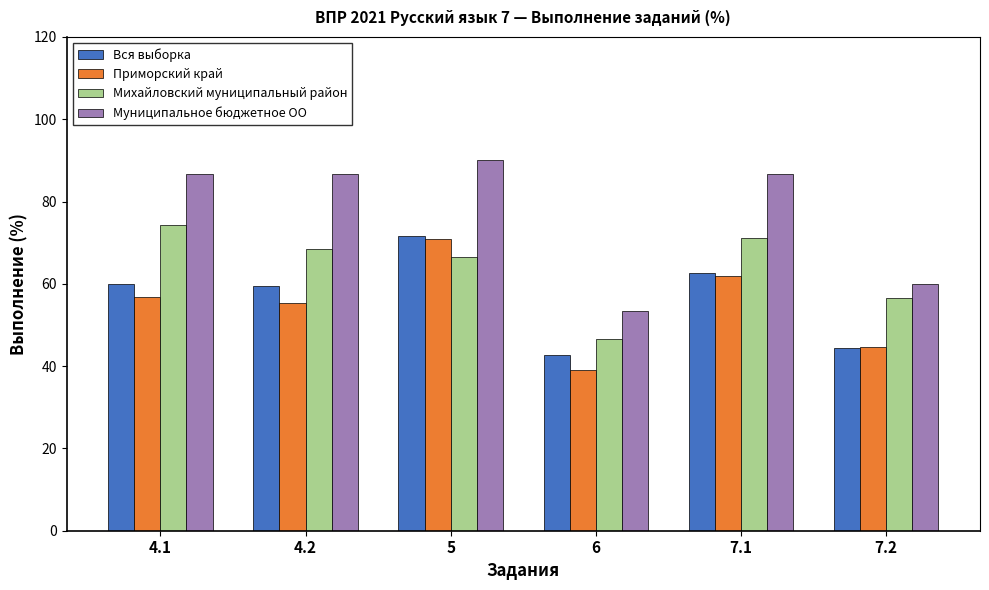

Which series changed the most between 4.2 and 7.2?

Муниципальное бюджетное ОО